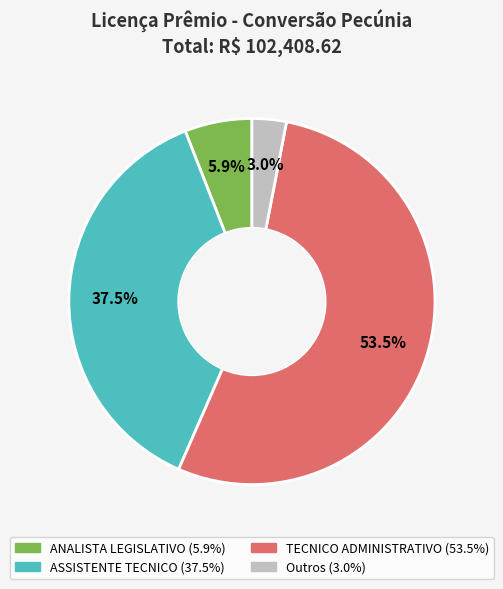

Does any single category account for the majority?

Yes